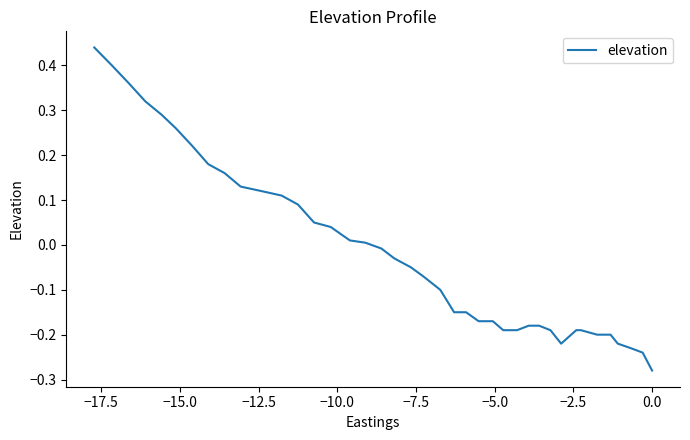

How many categories are shown in the chart?

40